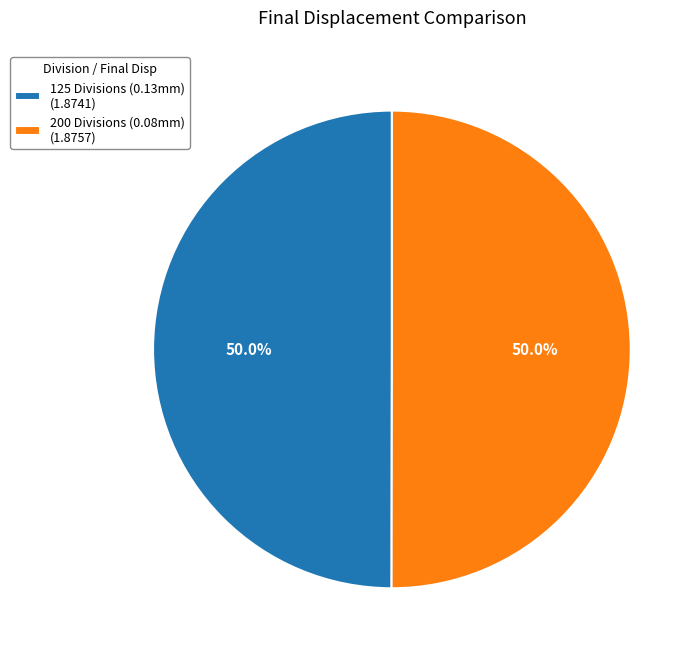

True or false: 125 Divisions (0.13mm) accounts for 42% of the total.

False